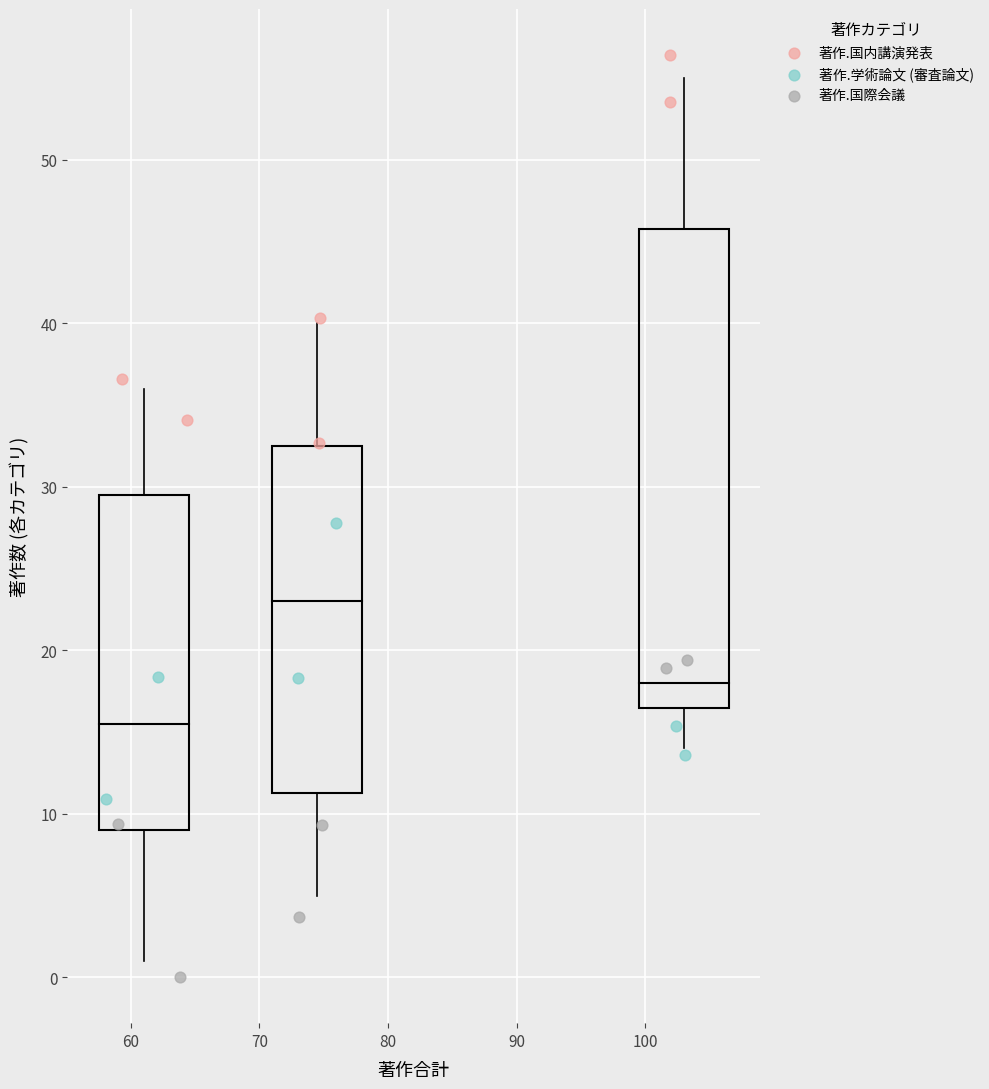

Which series has the largest Y range (max minus min)?

著作.国内講演発表